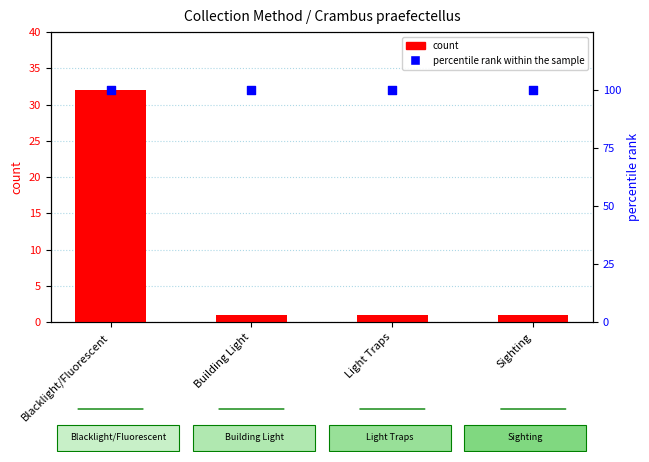

What is the total value across all series at Light Traps?

101